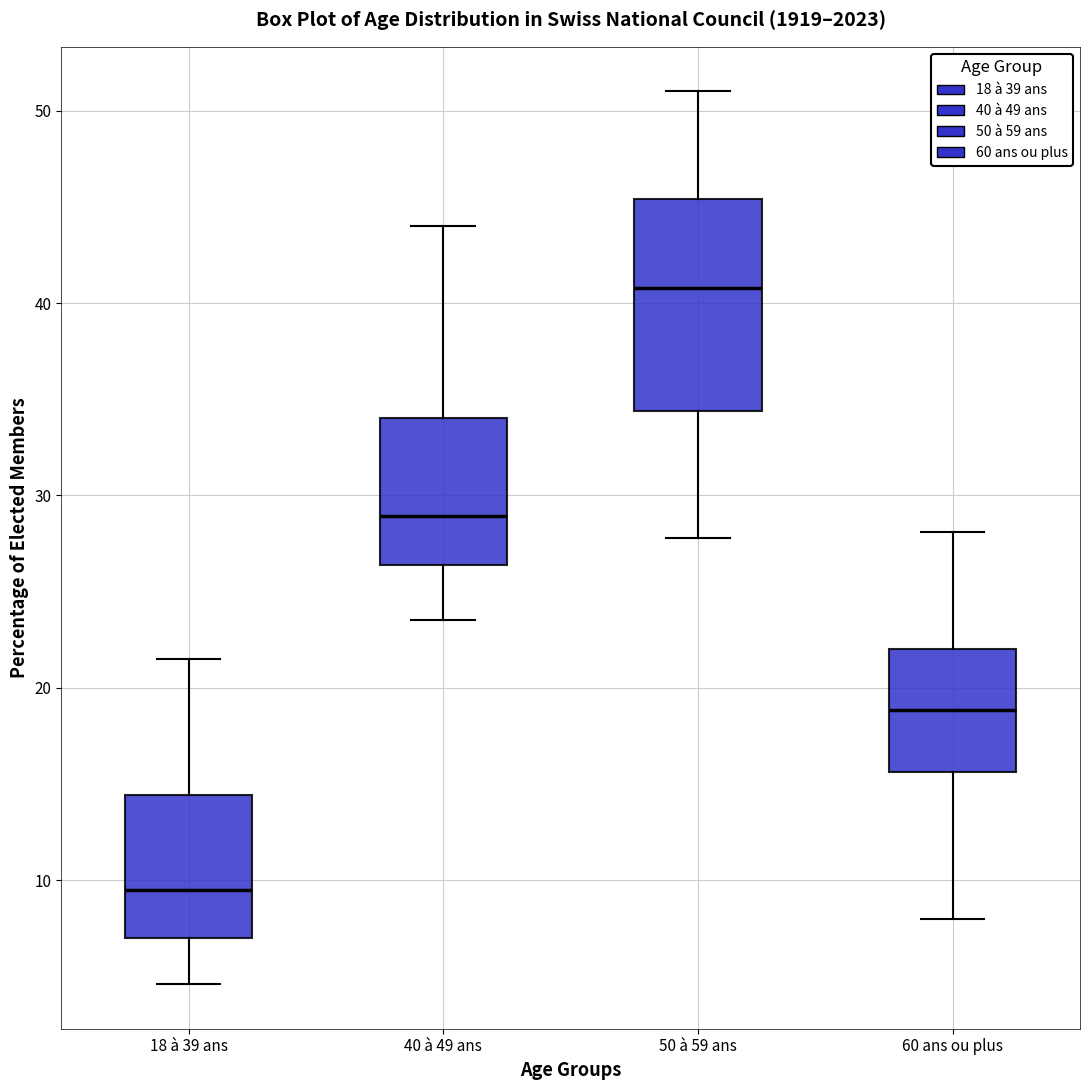

Where is the upper edge of the box for 50 à 59 ans on the y-axis? The values are not printed on the chart, so give them approximately, as read against the axis.

45